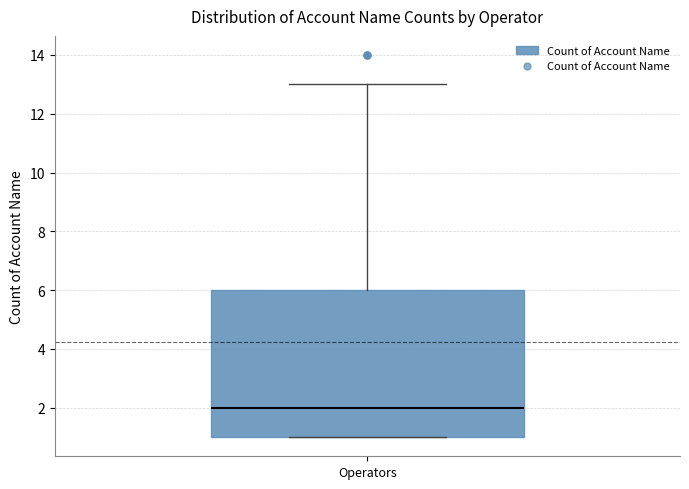

Where does the upper whisker of the box for Operators end on the y-axis? The values are not printed on the chart, so give them approximately, as read against the axis.

13